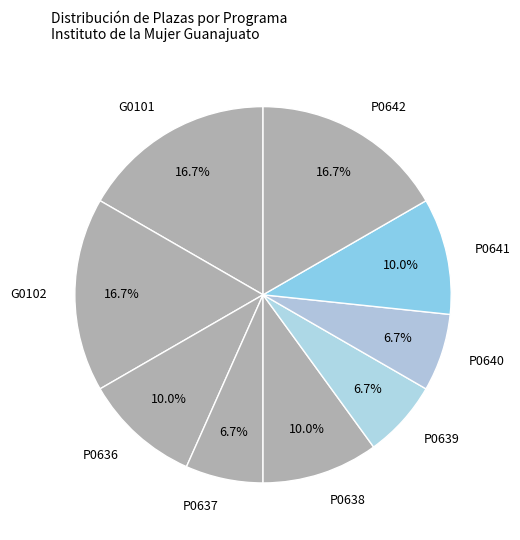

Does any single category account for the majority?

No